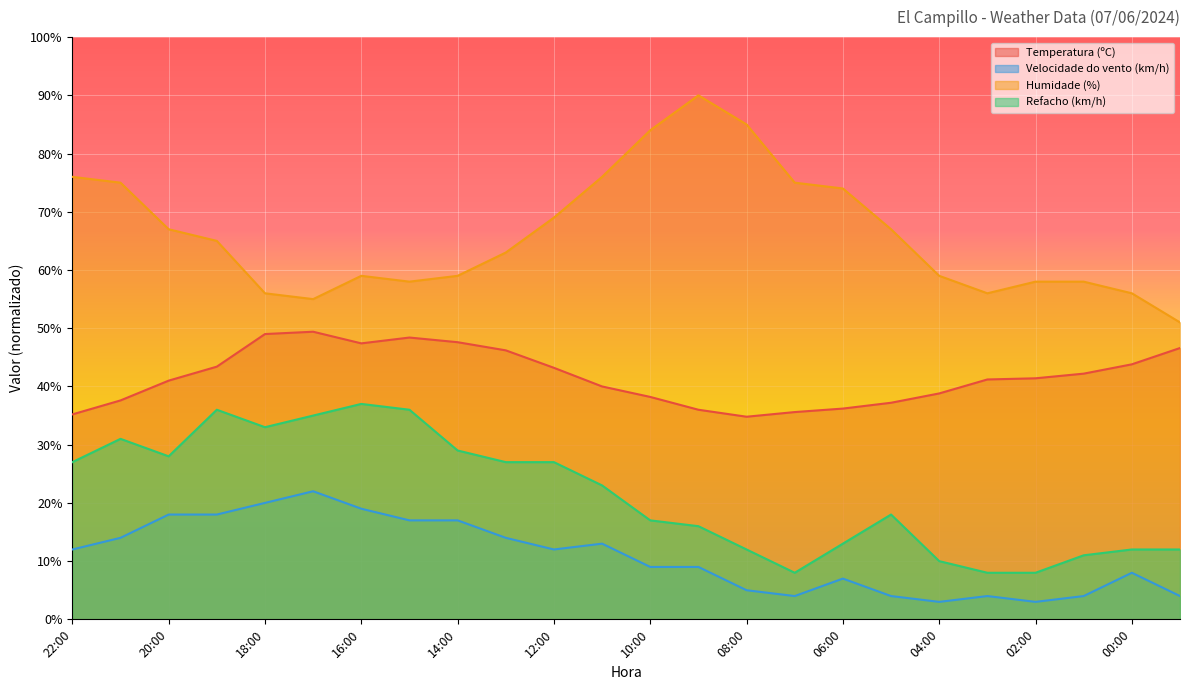

True or false: Humidade (%) and Temperatura (ºC) intersect in this chart.

False